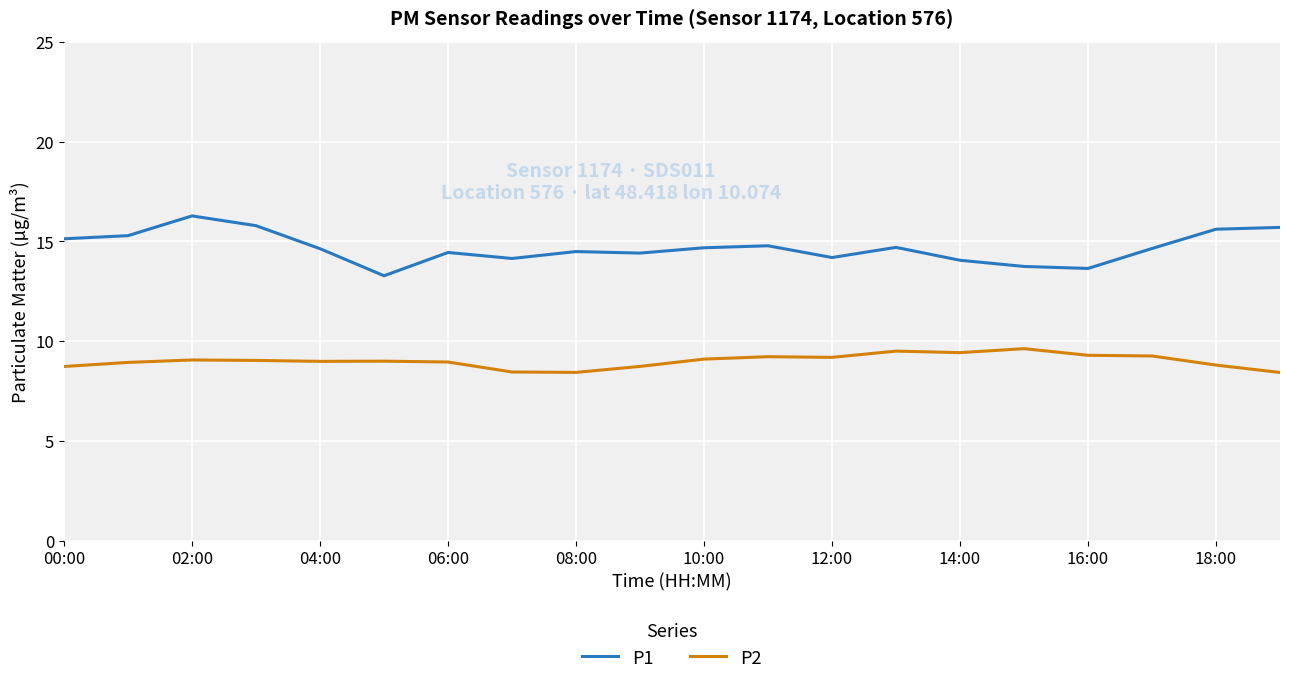

What is the maximum value for P1?

16.3